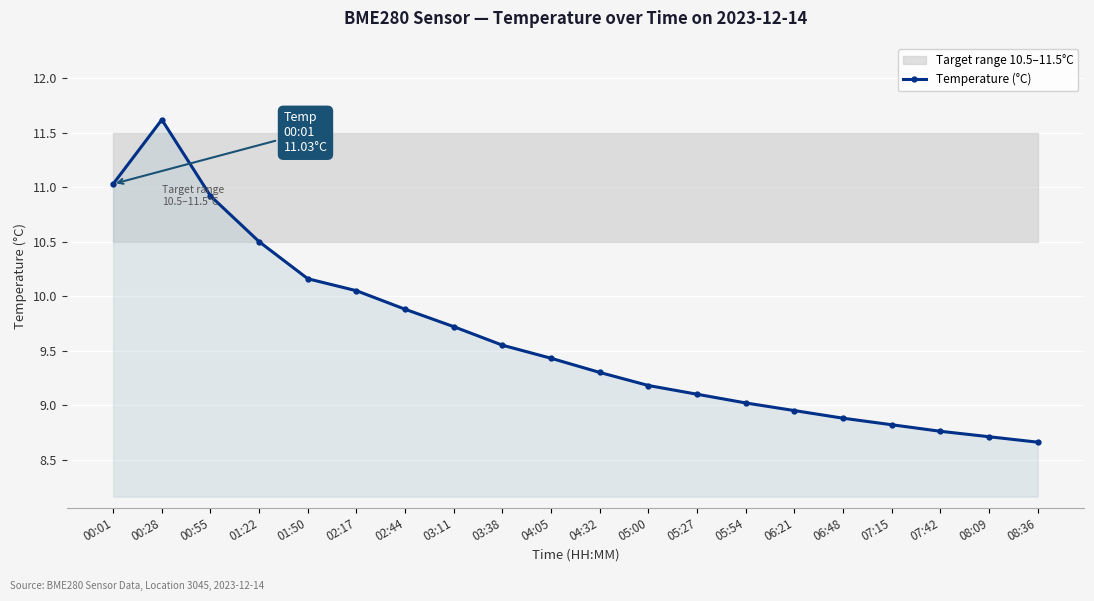

What is the sum of all values?

192.2